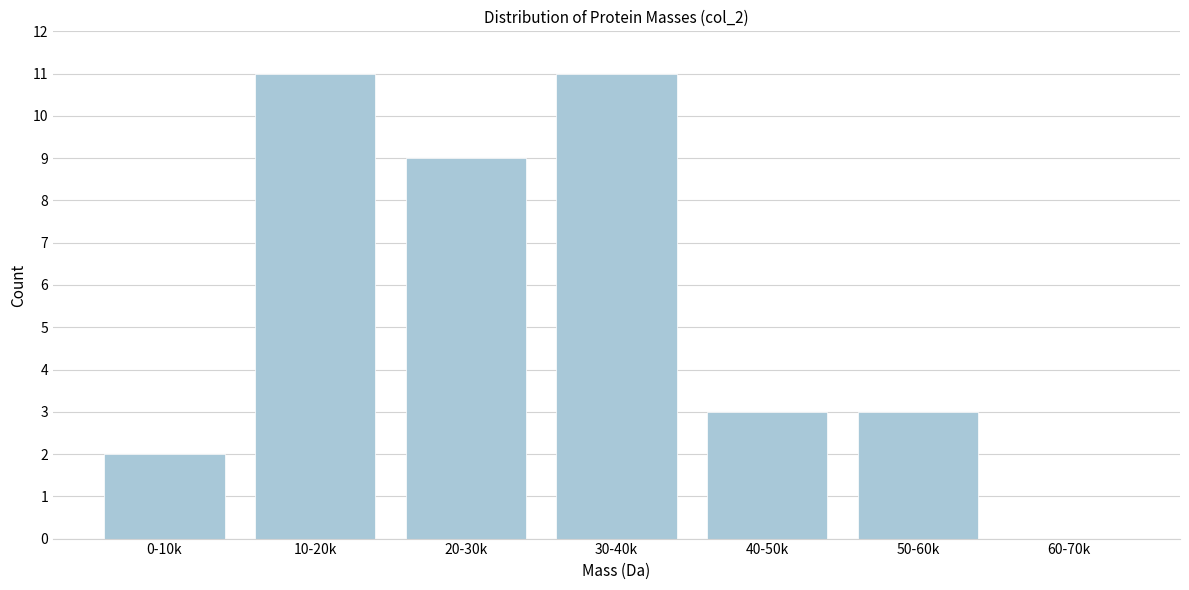

Reading left to right, list all the values displayed in this chart.

0-10k=2	10-20k=11	20-30k=9	30-40k=11	40-50k=3	50-60k=3	60-70k=0